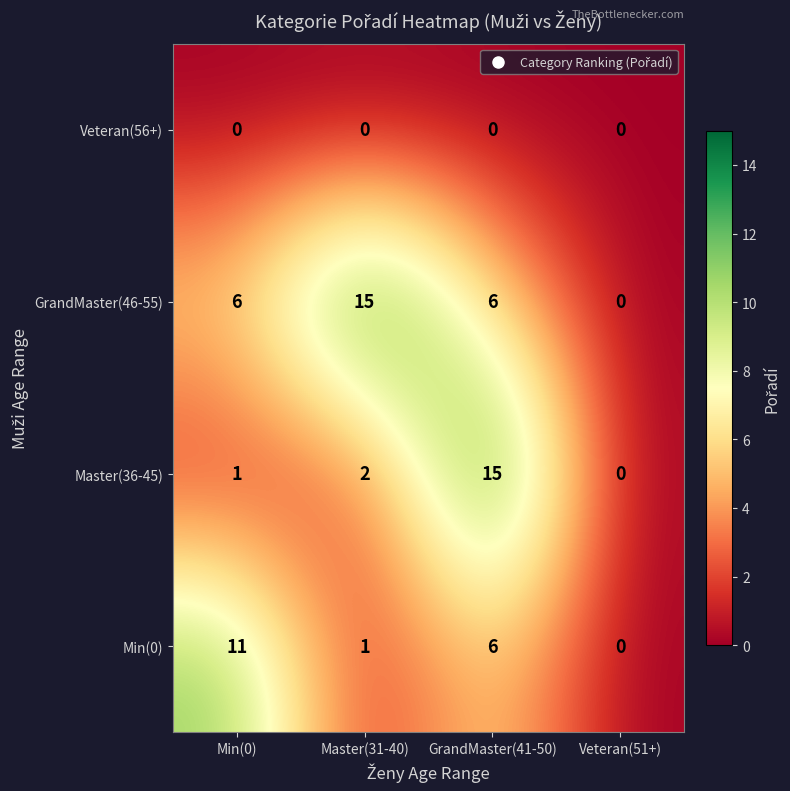

At how many categories does at least one series exceed 13?

2